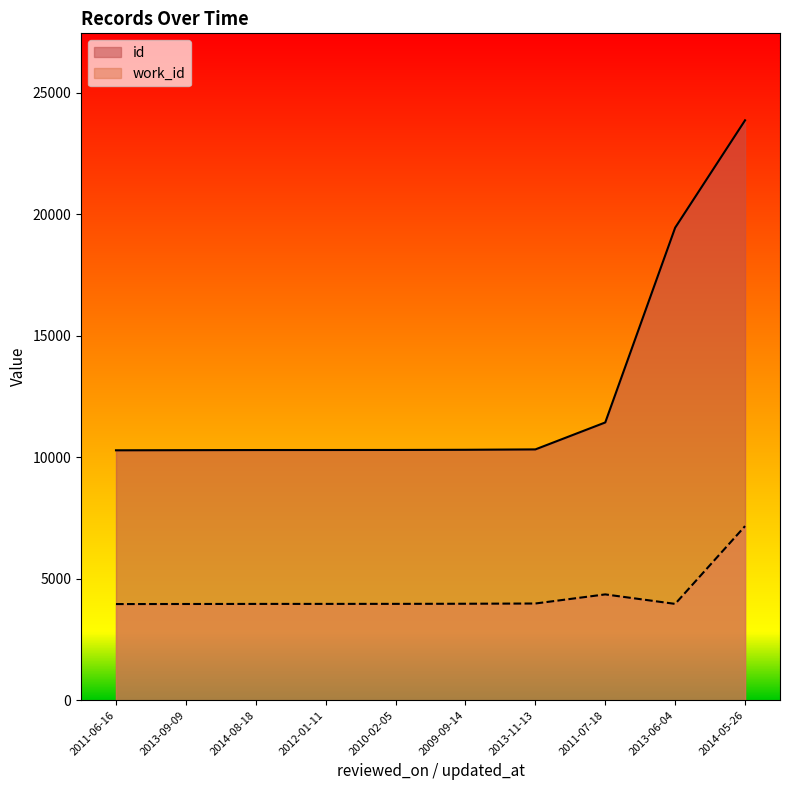

What is the sum of the work_id values at 2014-05-26 and 2014-08-18?

11124